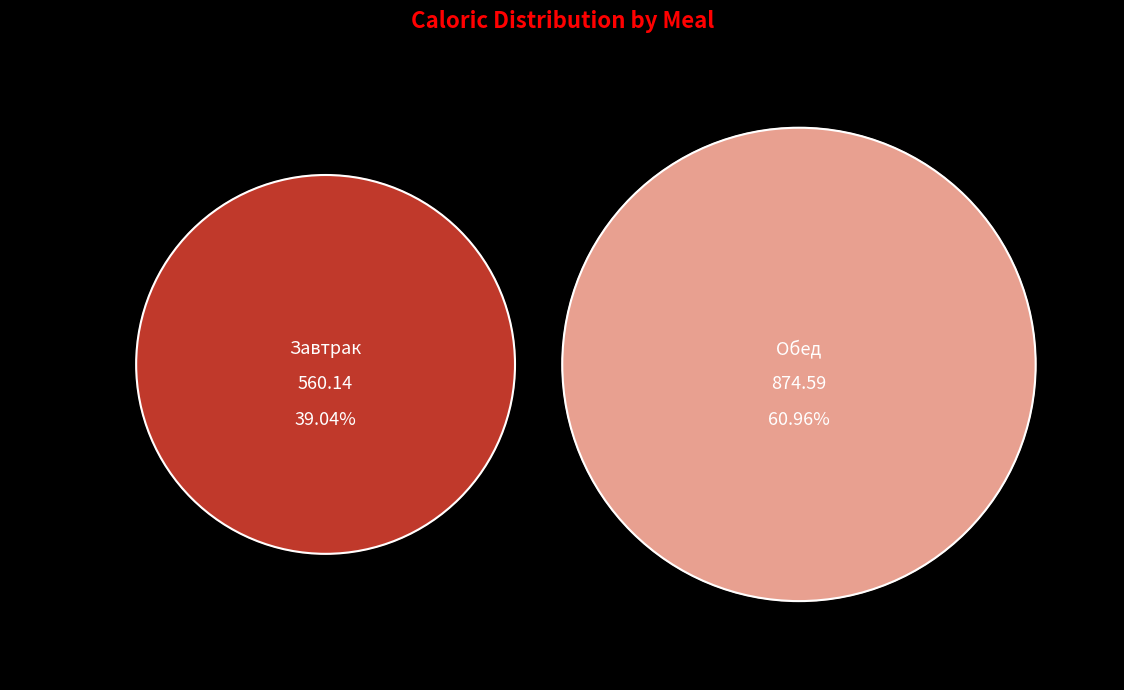

The Обед slice represents 47% of the pie. True or false?

False